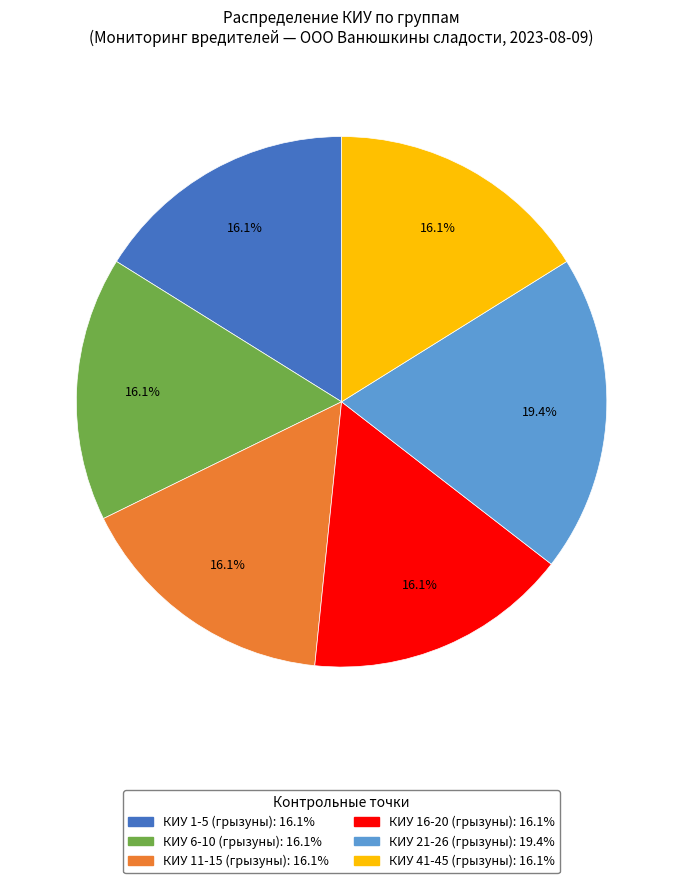

Is there any slice that represents more than half of the pie?

No